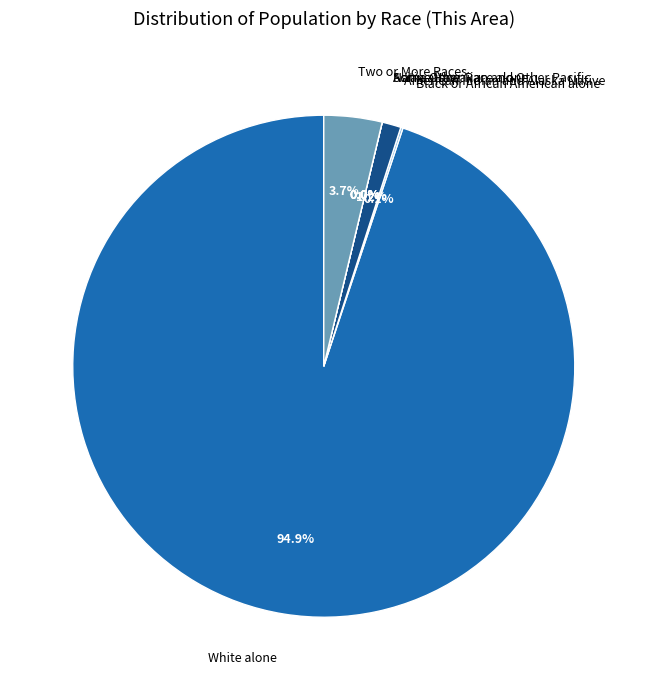

What portion of the pie excludes Two or More Races?

96.3%